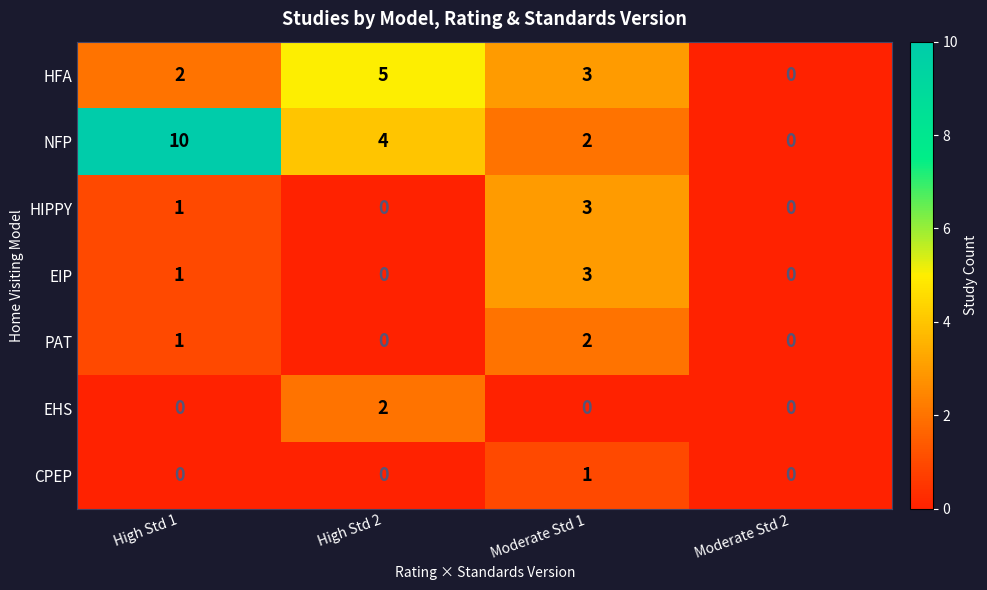

How many values in the EIP series are below 1?

2